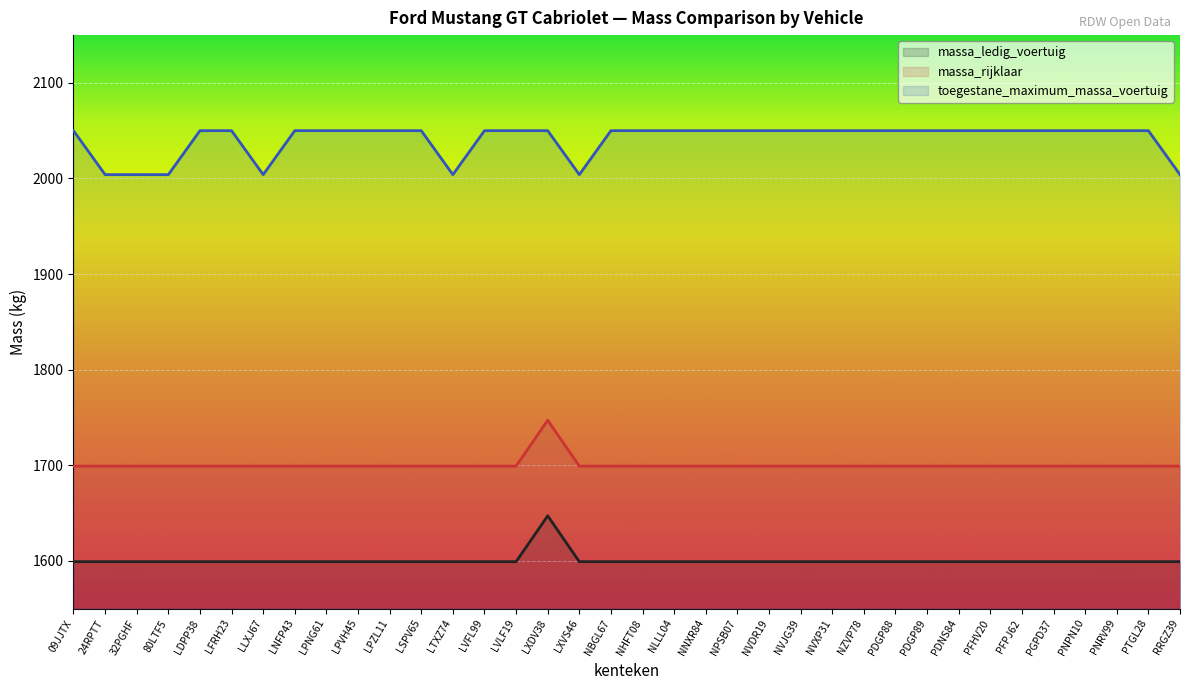

Which category has the lowest value across all series?

09JJTX